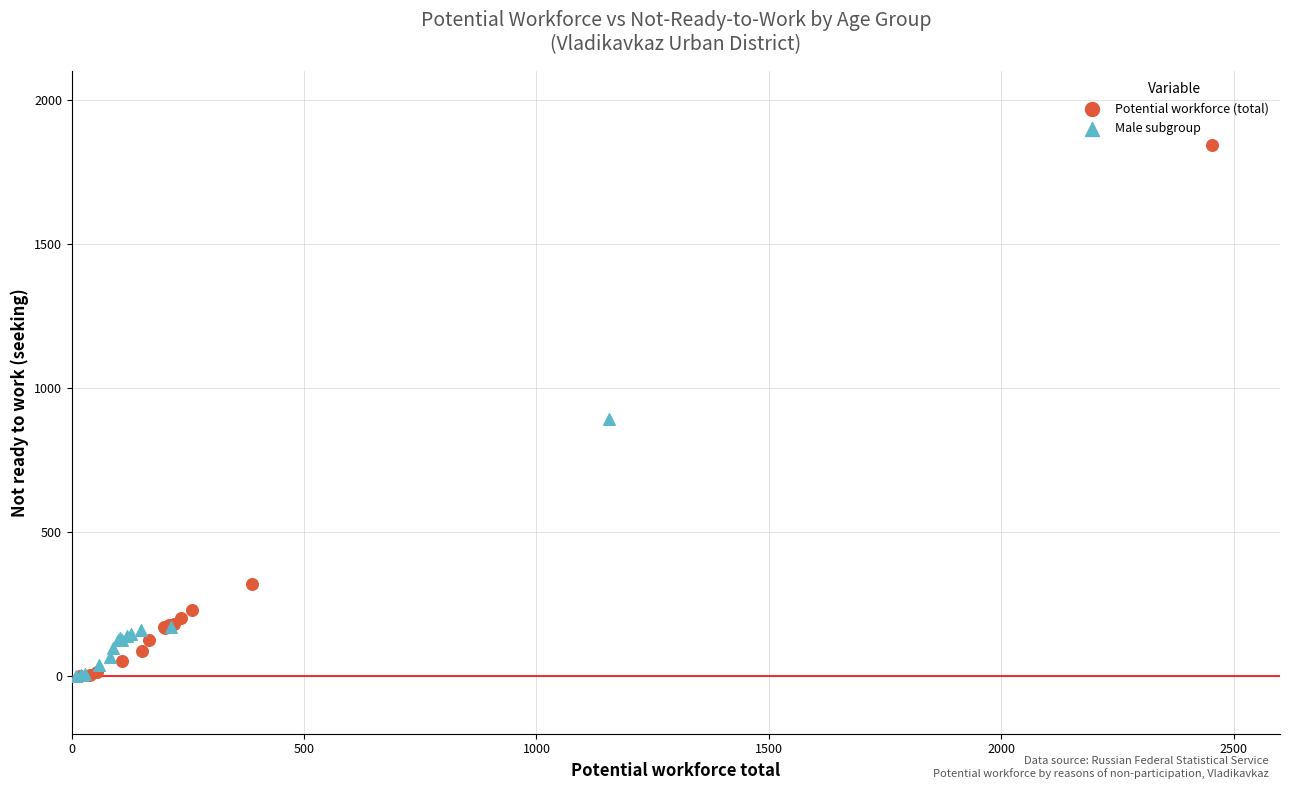

Which series has the largest Y range (max minus min)?

Potential workforce (total)